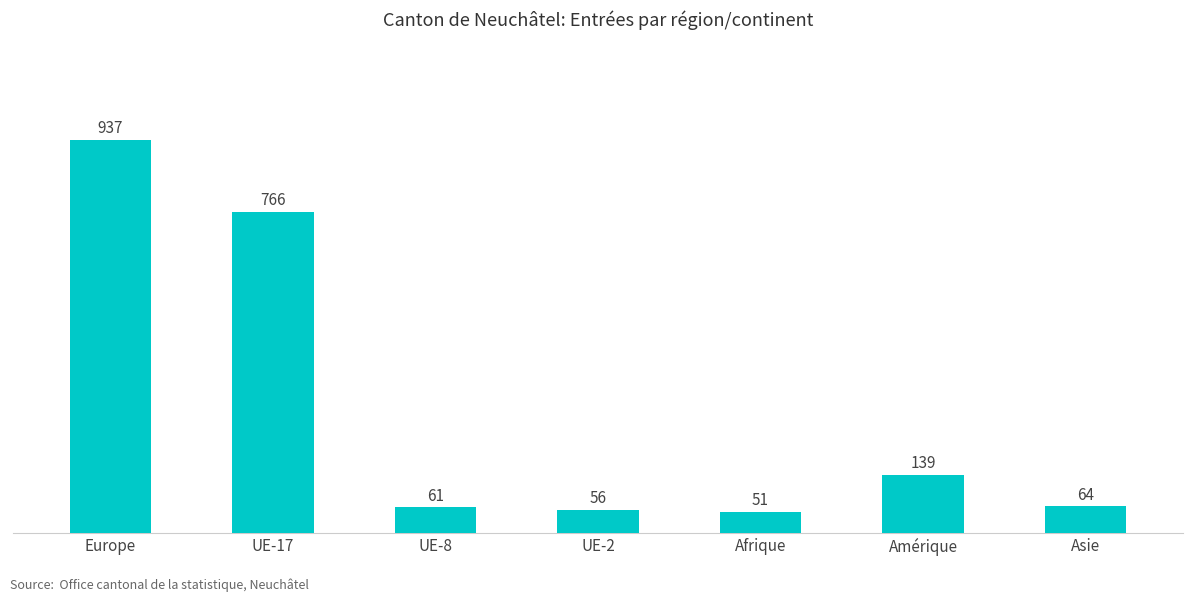

What is the value of the 3rd bar from the left?

61